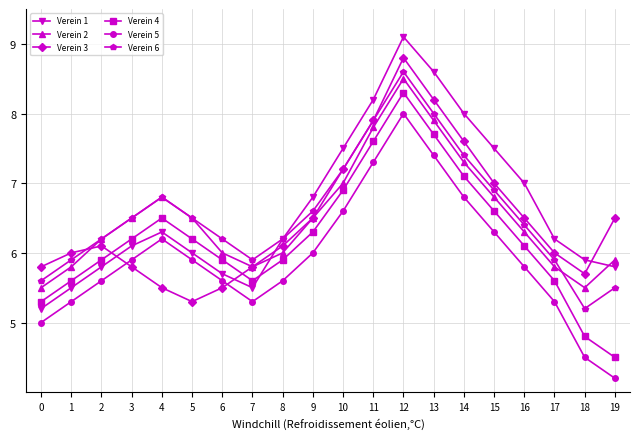

The Verein 4 series shows 8.6 at 9. True or false?

False